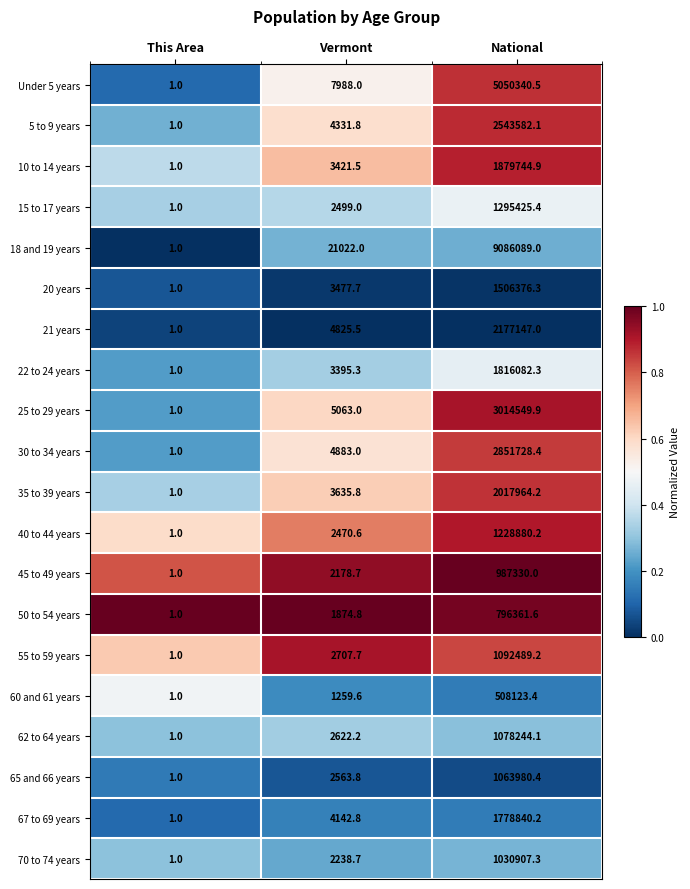

What is the total value across all series at This Area?

20.0